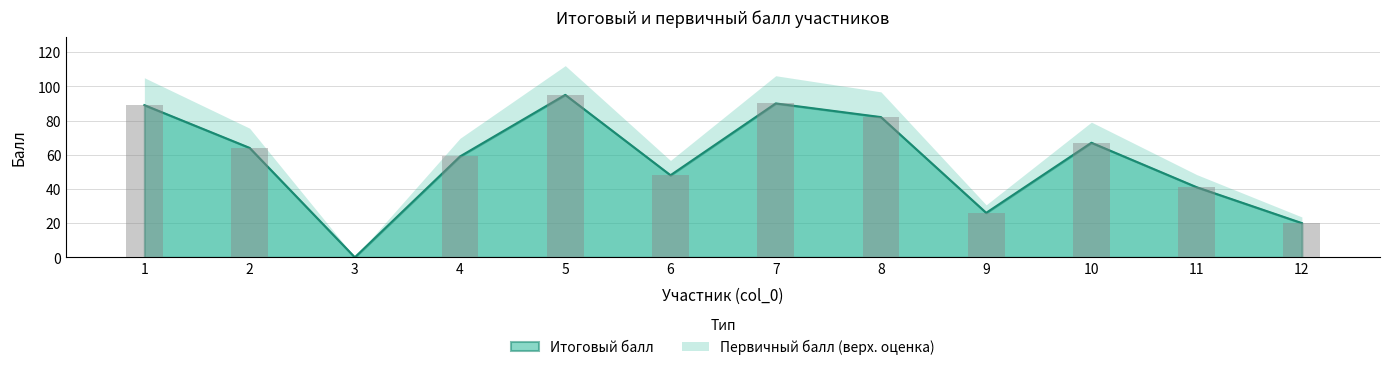

At how many categories does at least one series exceed 91?

1